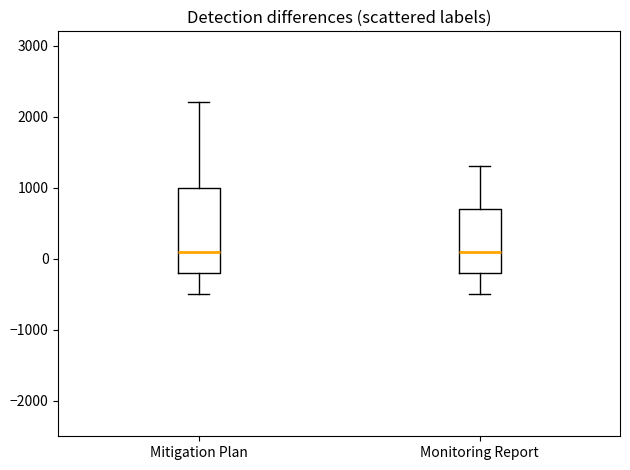

Reading left to right, read every box against the y-axis: the position of its median line, the range the box covers, and the ends of its whiskers. The values are not printed on the chart, so give them approximately, as read against the axis.

Mitigation Plan: median 100, box -200 to 1000, whiskers -500 to 2200
Monitoring Report: median 100, box -200 to 700, whiskers -500 to 1300